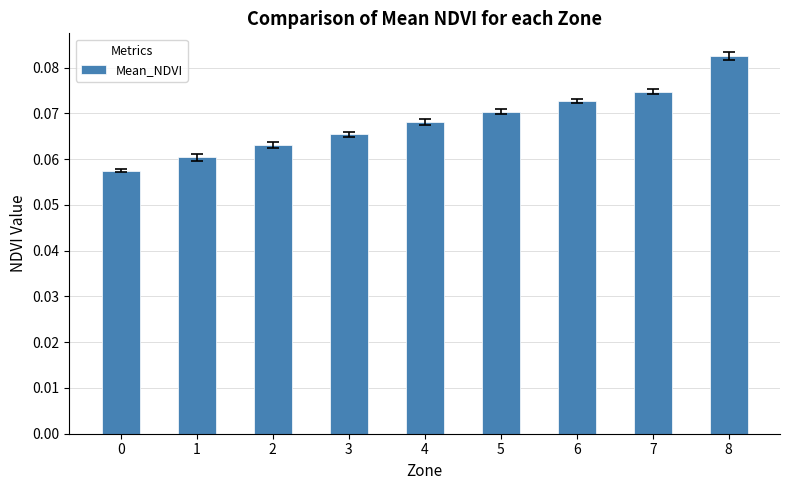

Rank the categories by value from lowest to highest.

0, 1, 2, 3, 4, 5, 6, 7, 8